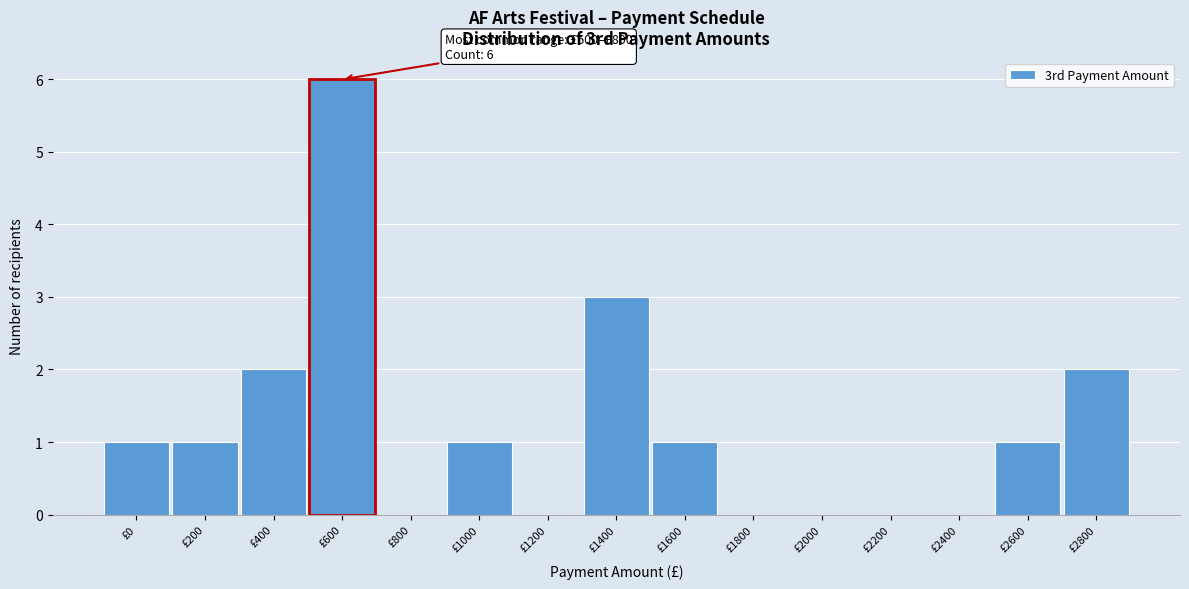

Reading left to right, list all the values displayed in this chart.

£0=1	£200=1	£400=2	£600=6	£800=0	£1000=1	£1200=0	£1400=3	£1600=1	£1800=0	£2000=0	£2200=0	£2400=0	£2600=1	£2800=2